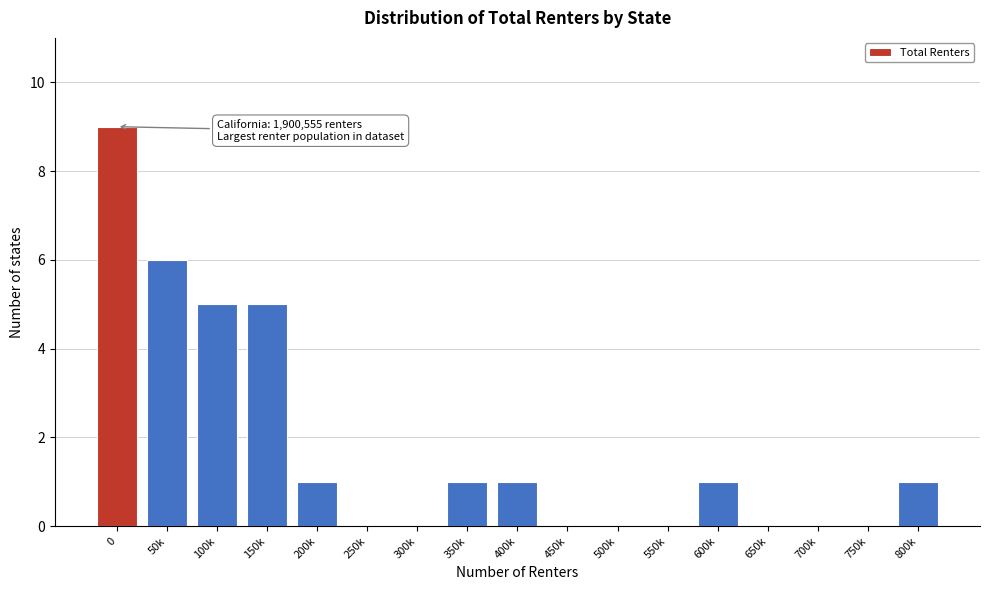

Reading right to left, extract all data points from this chart.

800k=1	750k=0	700k=0	650k=0	600k=1	550k=0	500k=0	450k=0	400k=1	350k=1	300k=0	250k=0	200k=1	150k=5	100k=5	50k=6	0=9